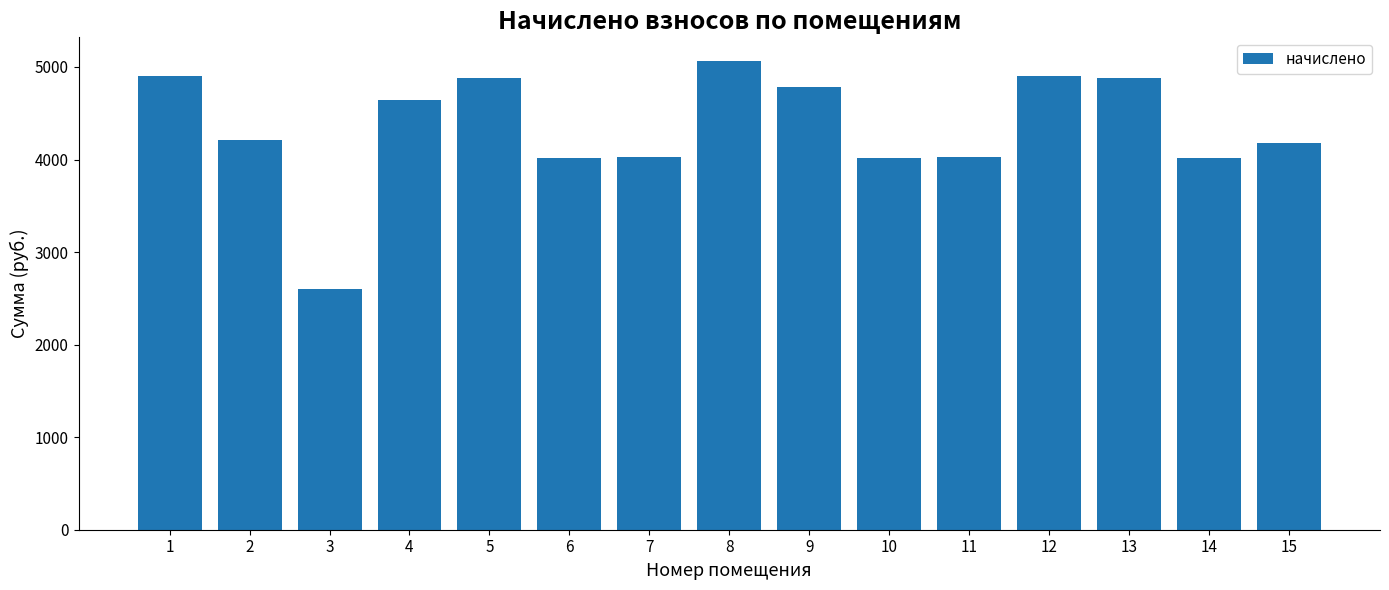

What is the difference between the values at 8 and 9?

279.4